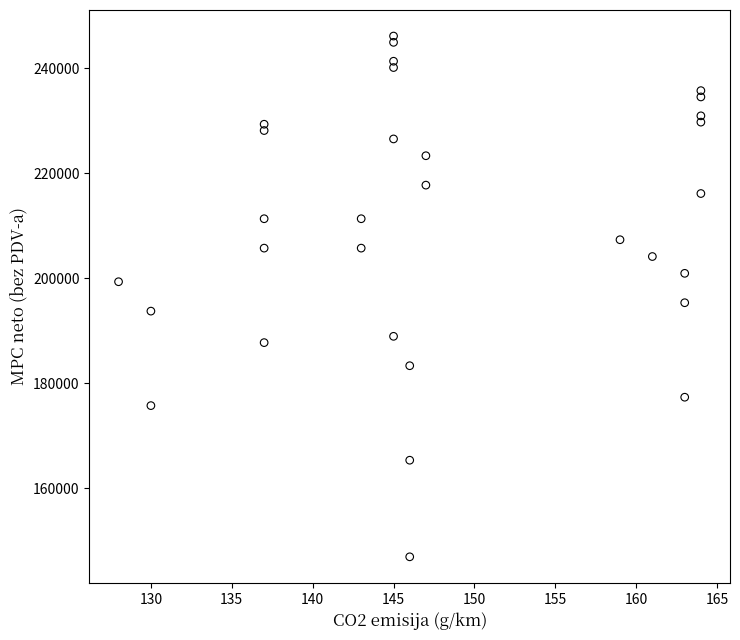

What is the range of X values (max minus min)?

36